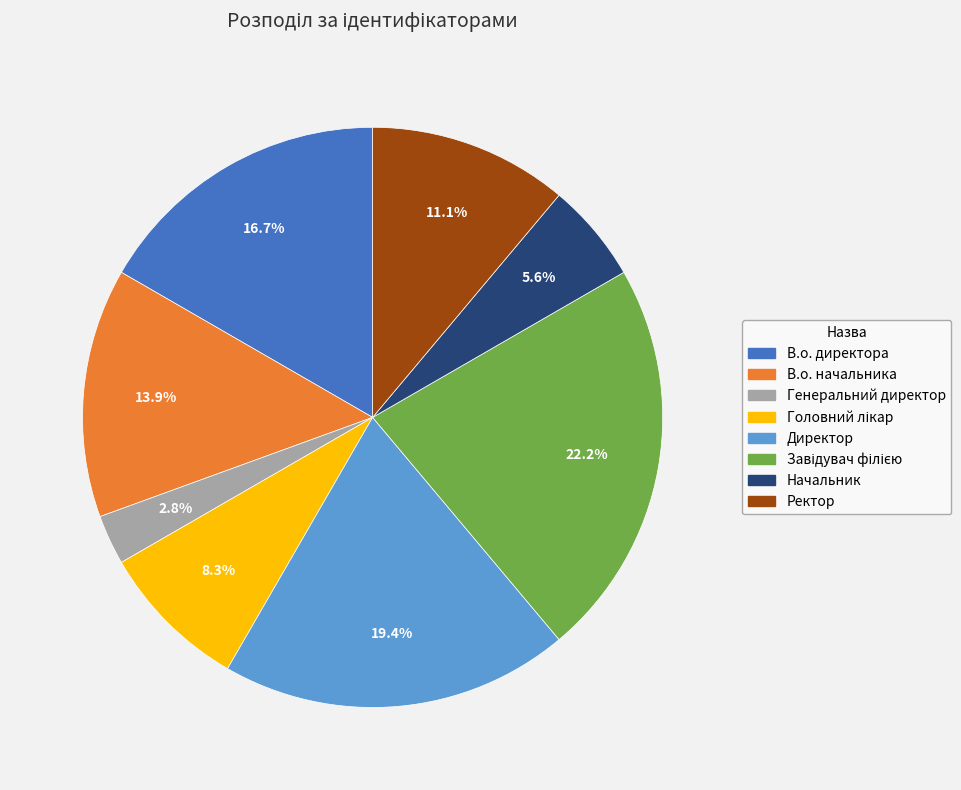

Does Ректор represent more than half of the total?

No